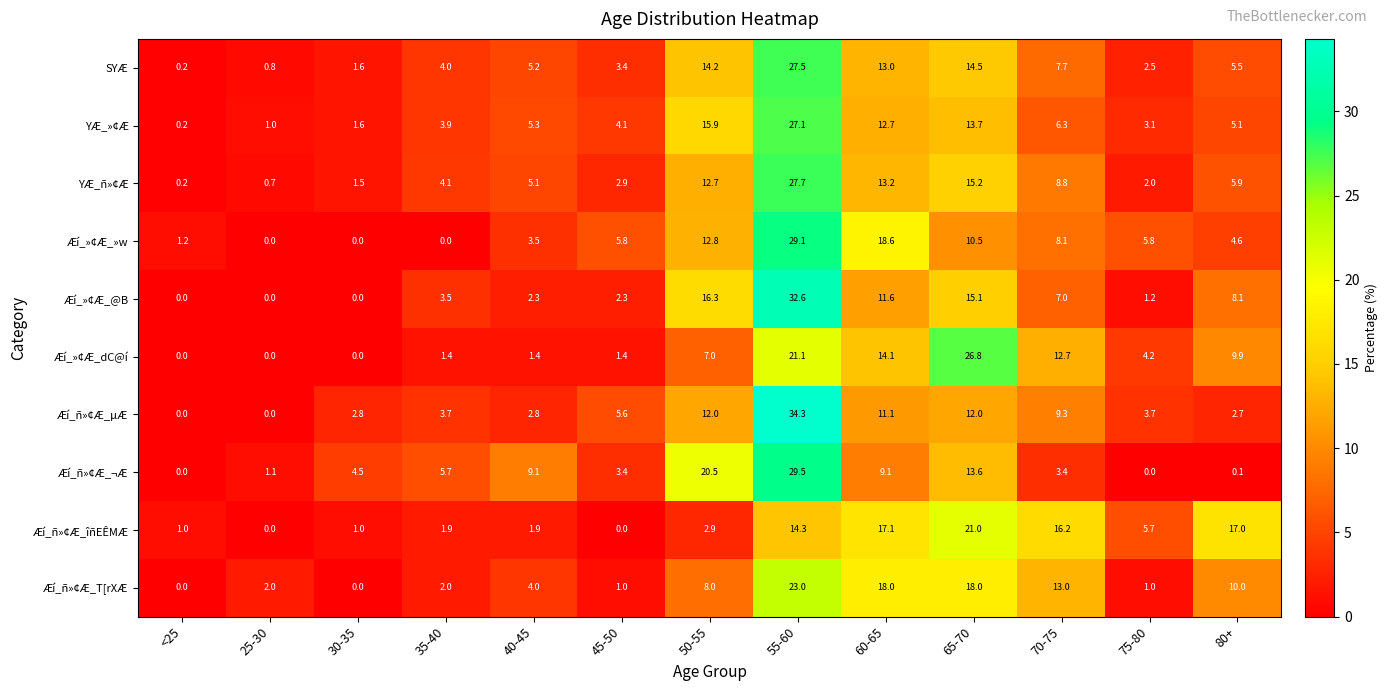

At which category is the sum across all series the highest?

55-60